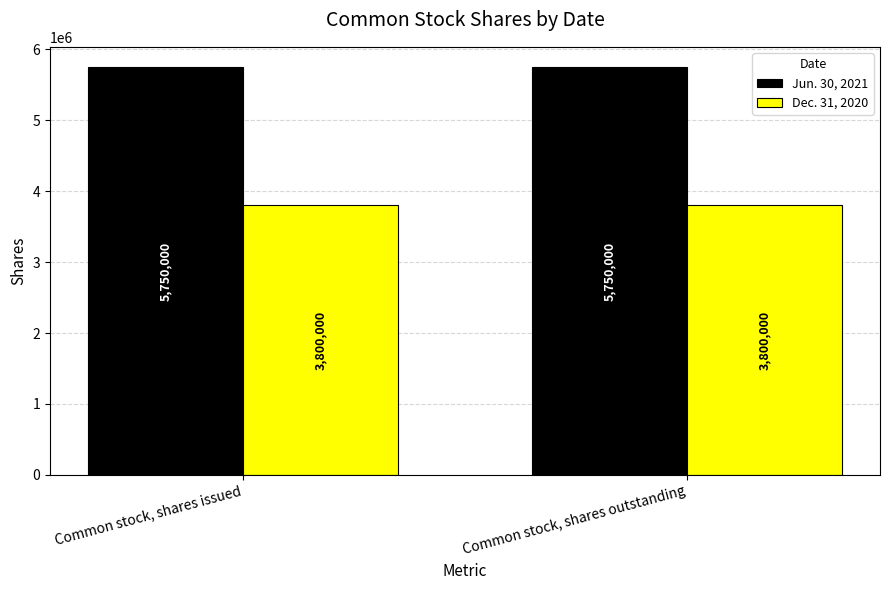

Reading left to right, what are all the values shown in this chart?

Jun. 30, 2021: 5750000	5750000
Dec. 31, 2020: 3800000	3800000